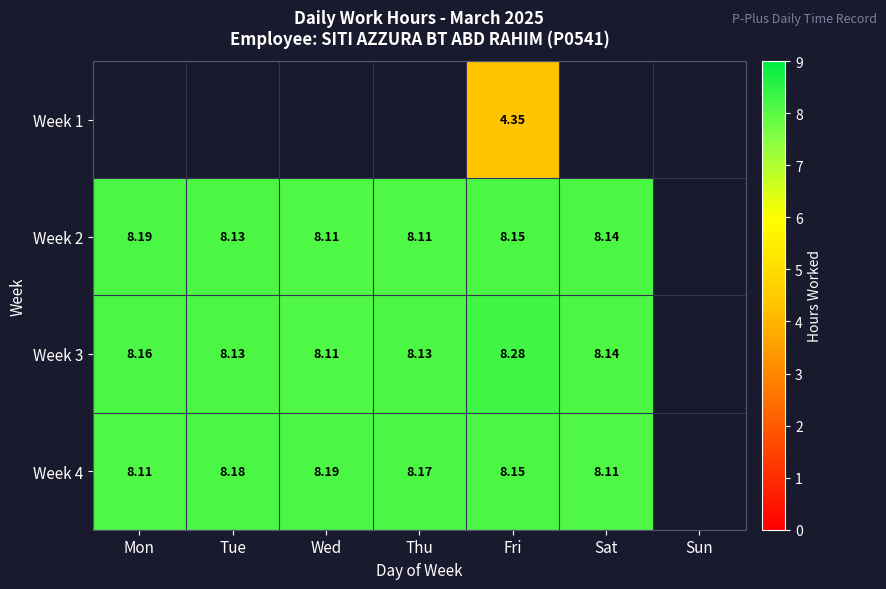

The value of Week 3 at Fri is 8.3. True or false?

True